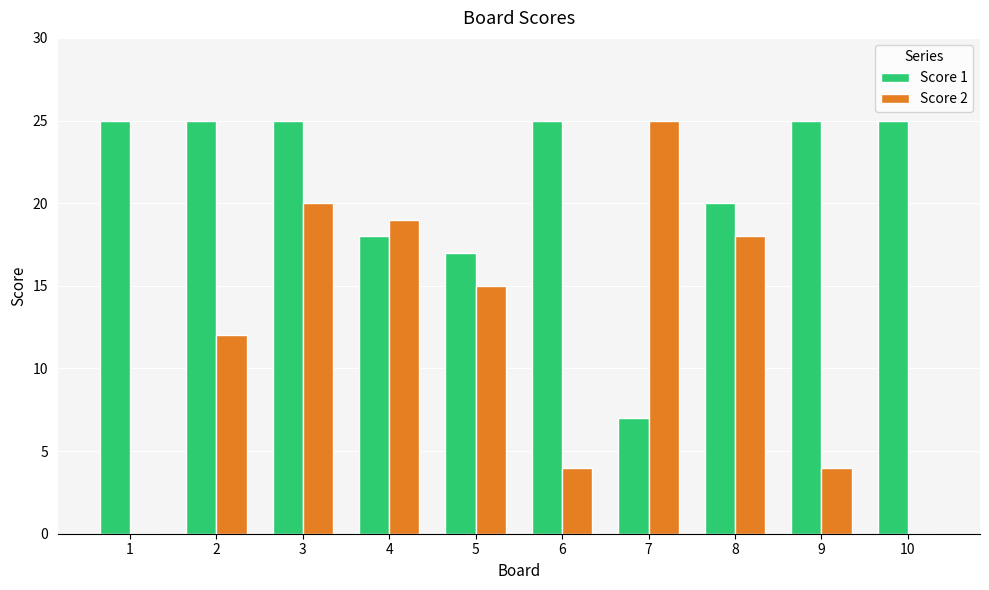

Reading left to right, transcribe all the data shown in this chart.

Score 1: 25	25	25	18	17	25	7	20	25	25
Score 2: 0	12	20	19	15	4	25	18	4	0